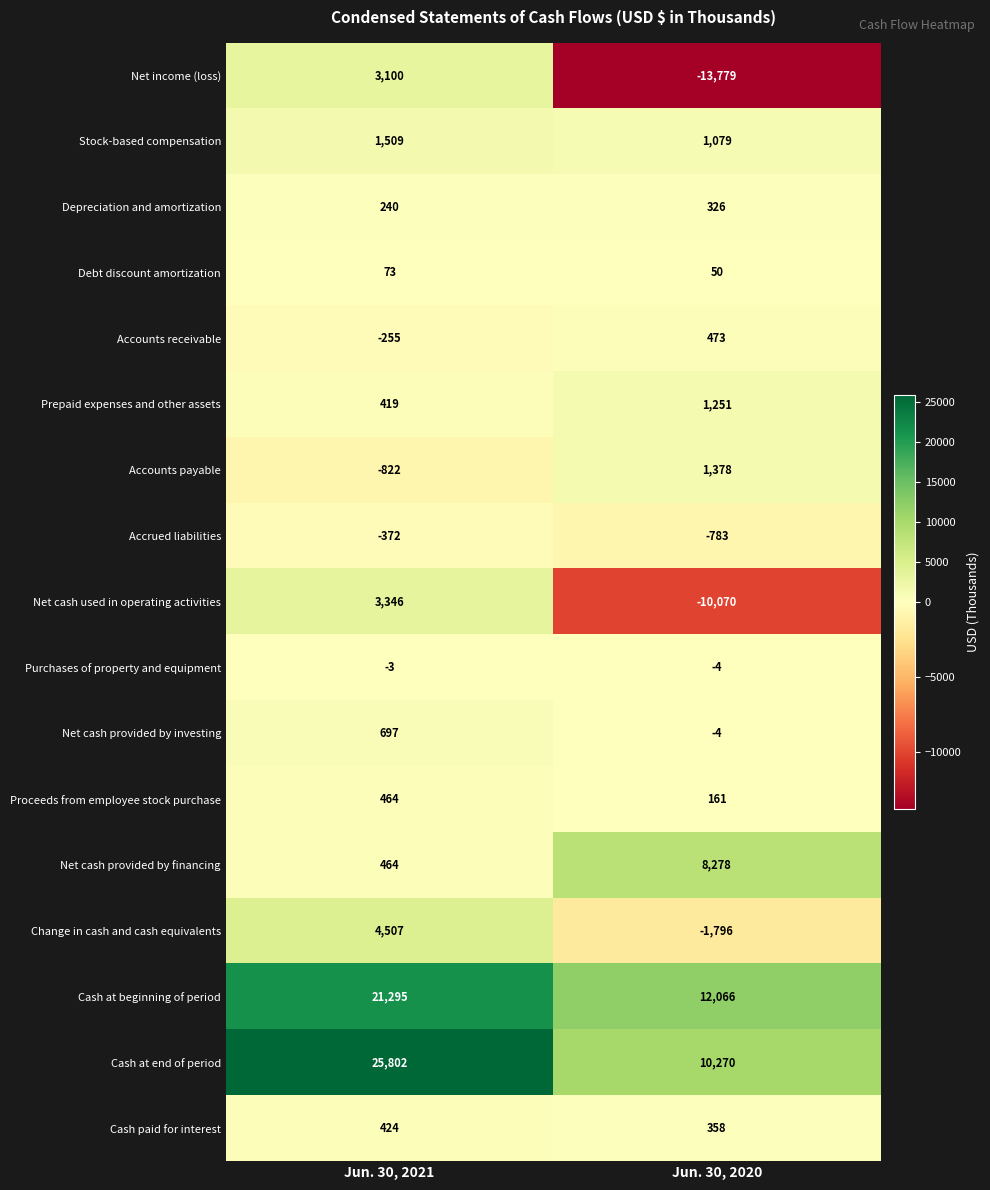

What is the sum of the Accounts receivable values at Jun. 30, 2020 and Jun. 30, 2021?

218